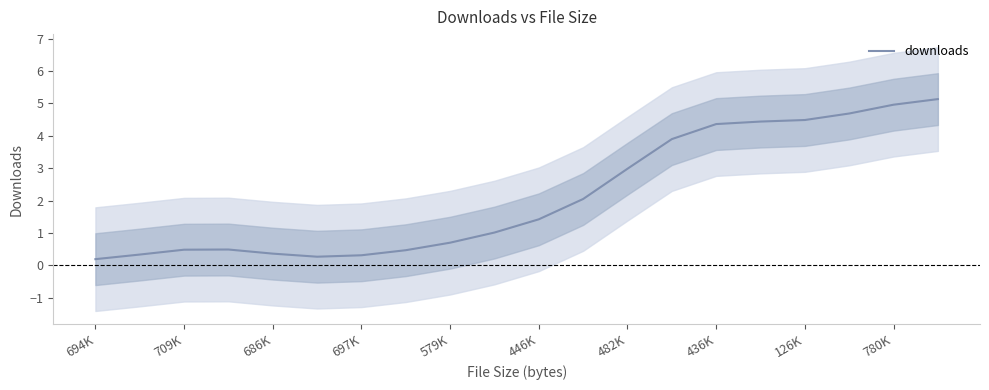

What is the average value?

2.1